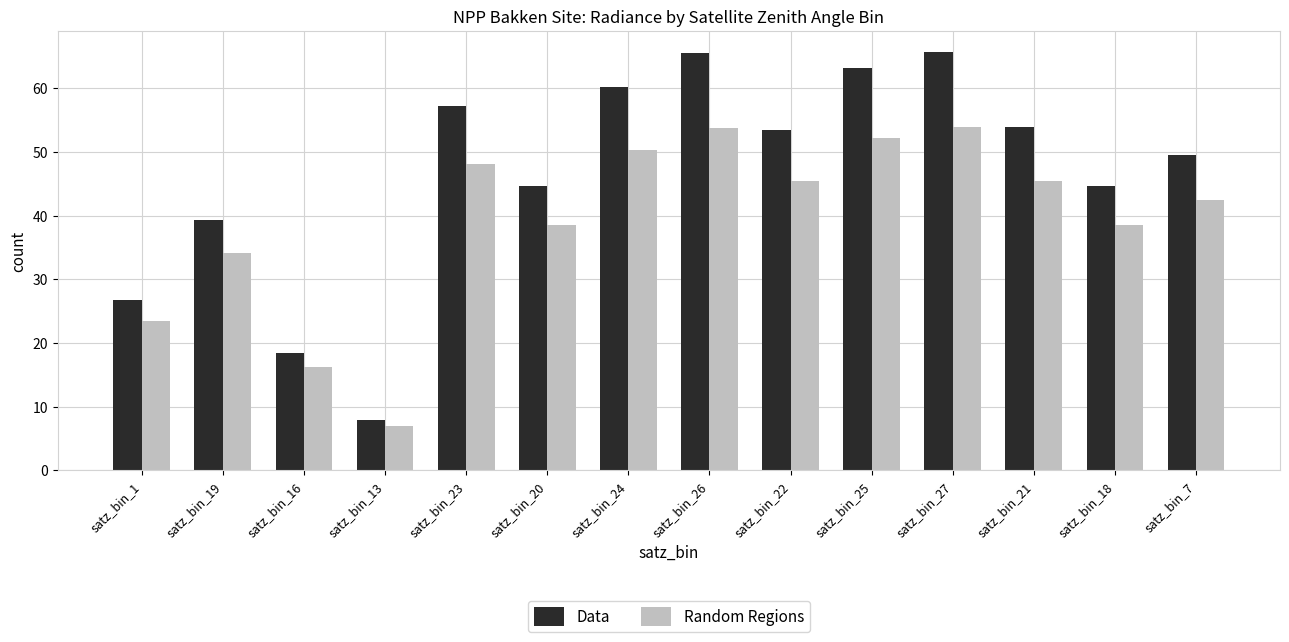

At how many categories does at least one series exceed 48?

8